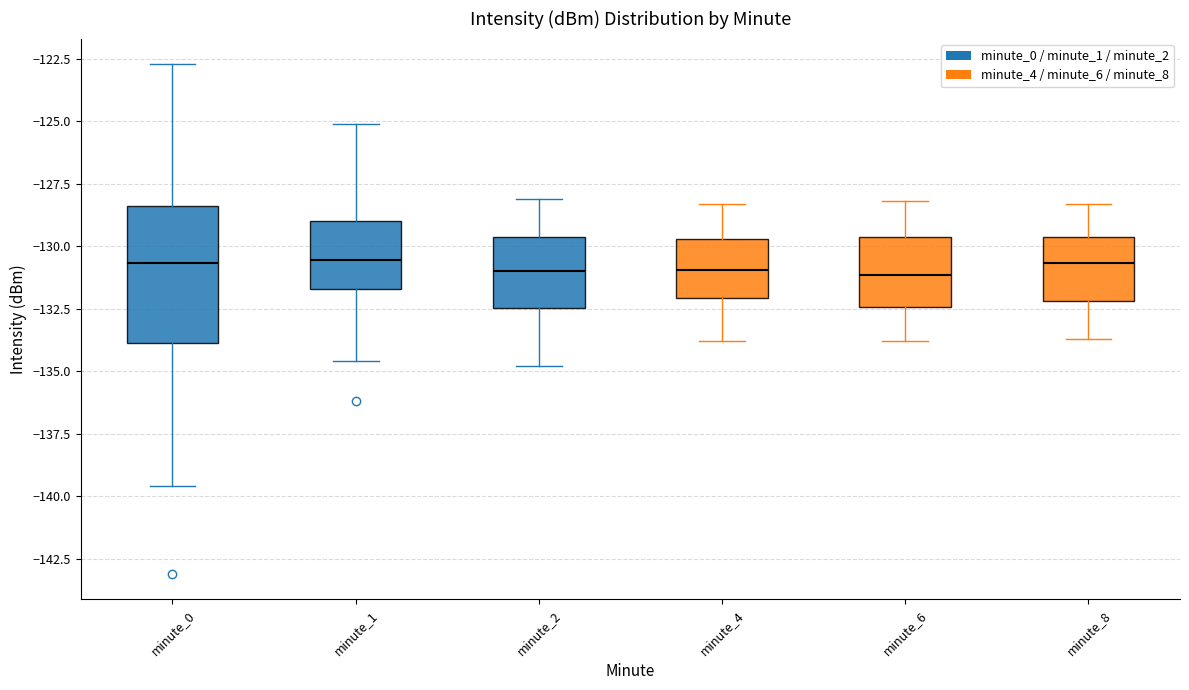

Reading left to right, transcribe this box plot: for each box, give where its median line is, the range the box spans, and where its two whiskers end, as read against the y-axis. The values are not printed on the chart, so give them approximately, as read against the axis.

minute_0: median -130.5, box -134.0 to -128.5, whiskers -139.5 to -122.5
minute_1: median -130.5, box -131.5 to -129.0, whiskers -134.5 to -125.0
minute_2: median -131.0, box -132.5 to -129.5, whiskers -135.0 to -128.0
minute_4: median -131.0, box -132.0 to -129.5, whiskers -134.0 to -128.5
minute_6: median -131.0, box -132.5 to -129.5, whiskers -134.0 to -128.0
minute_8: median -130.5, box -132.0 to -129.5, whiskers -133.5 to -128.5